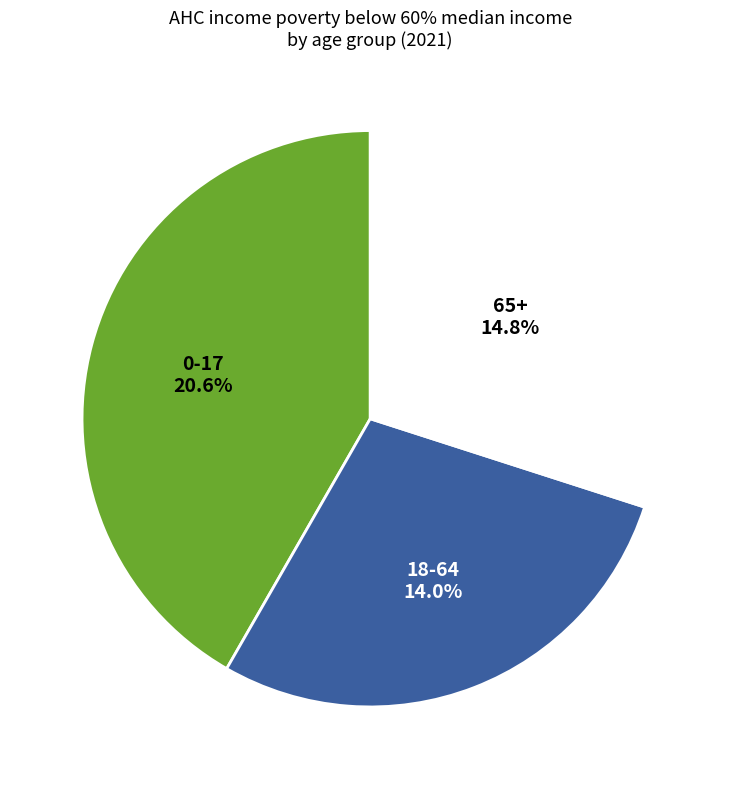

The 65+ slice represents 30% of the pie. True or false?

True